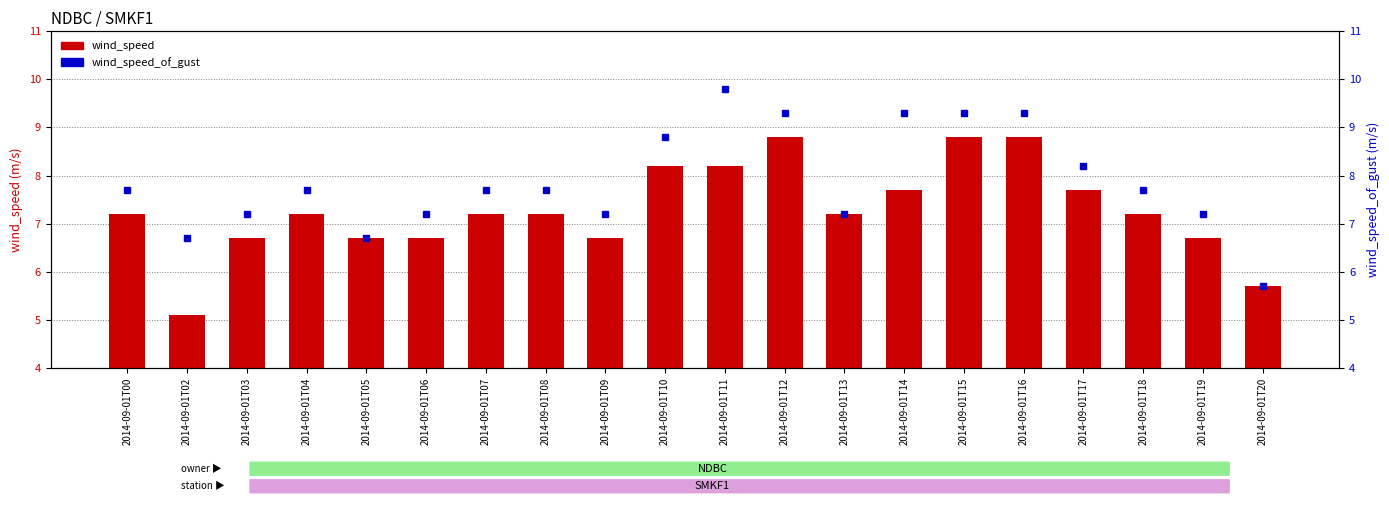

Which has a higher value, 2014-09-01T13 or 2014-09-01T19?

2014-09-01T13